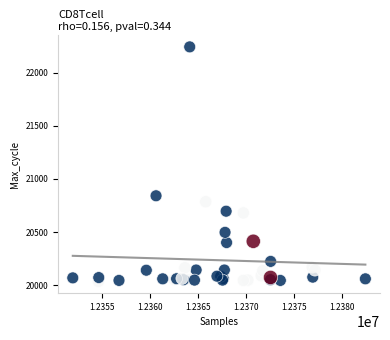

What Y value in the scatter plot is closest to 21139?

20842